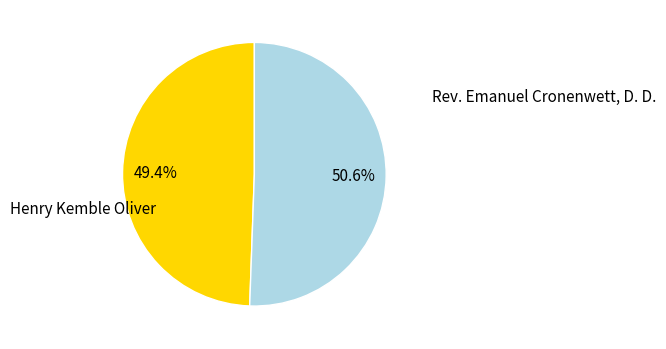

Is there a majority slice in this chart?

Yes